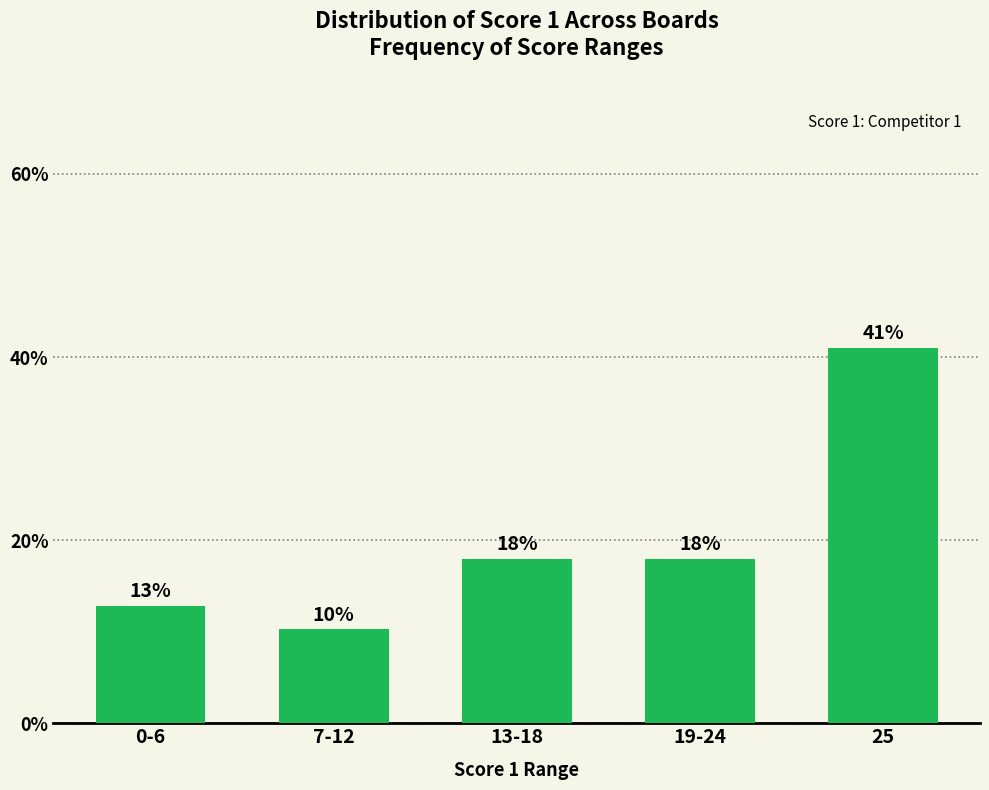

Which category has the lowest value across all series?

7-12